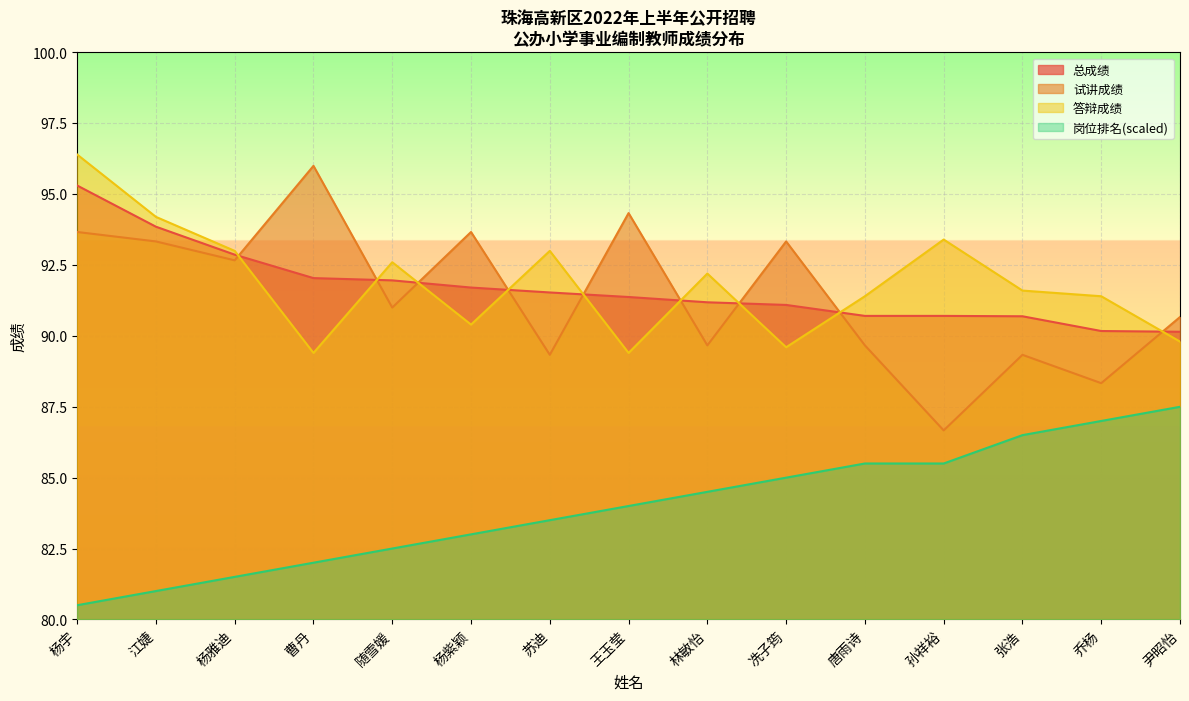

How many times do 试讲成绩 and 总成绩 cross each other?

9